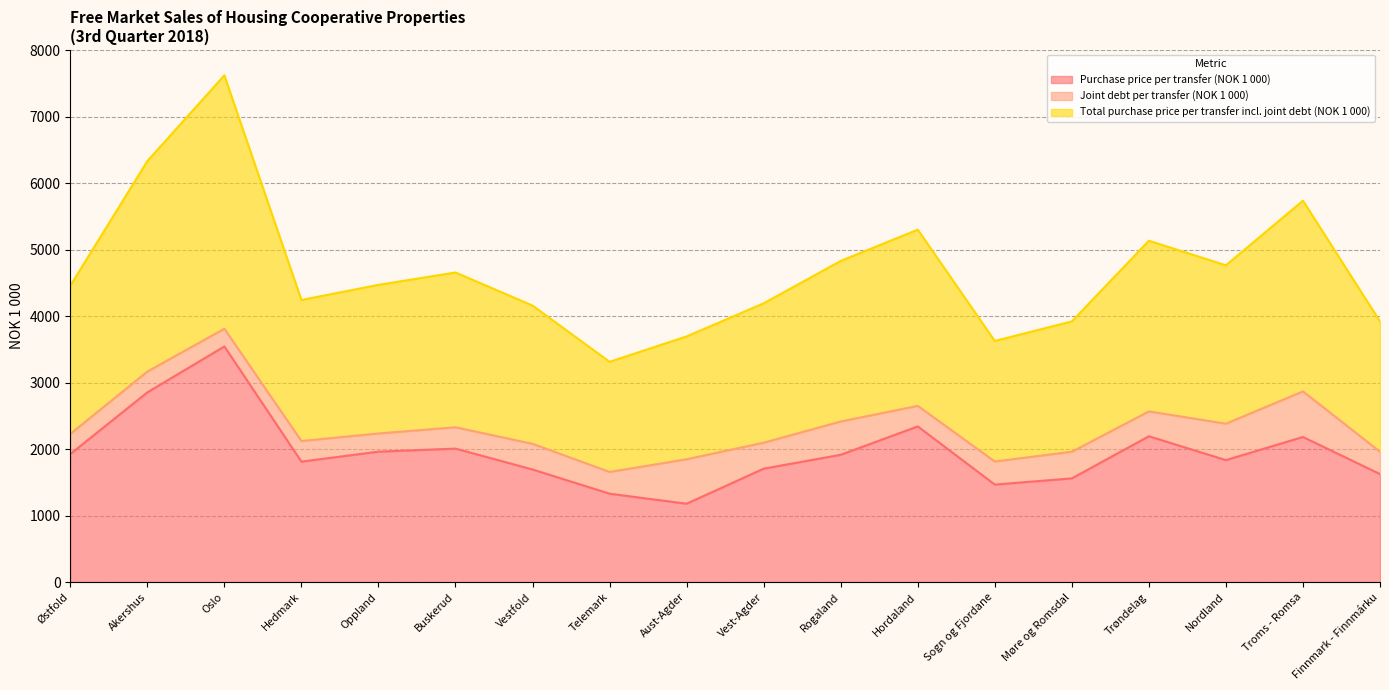

Is the value of Total purchase price per transfer incl. joint debt (NOK 1 000) at Finnmark - Finnmárku greater than the value of Purchase price per transfer (NOK 1 000) at Østfold?

Yes